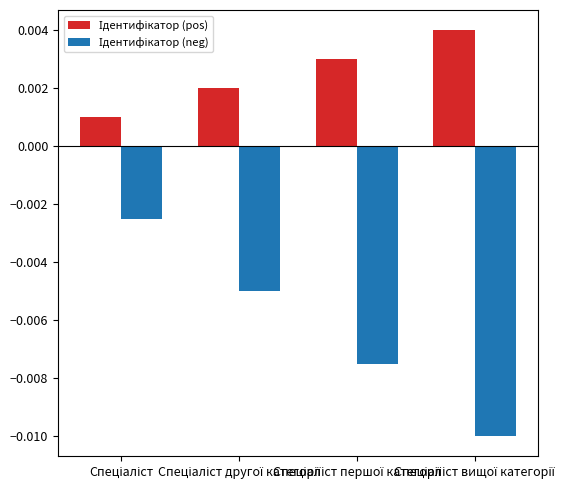

What is the label of the 3rd bar from the right?

Спеціаліст другої категорії